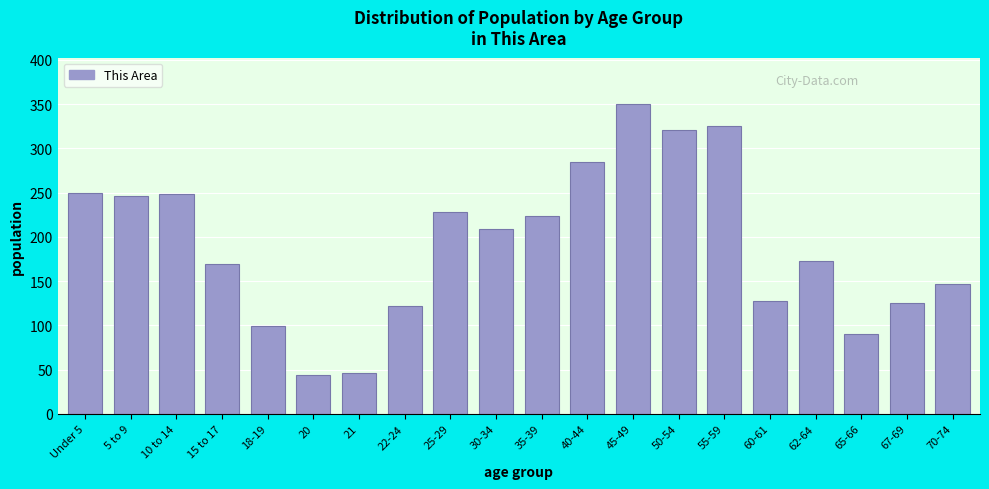

Reading right to left, what are all the values shown in this chart?

70-74=147	67-69=125	65-66=90	62-64=173	60-61=127	55-59=325	50-54=321	45-49=350	40-44=285	35-39=223	30-34=209	25-29=228	22-24=122	21=46	20=44	18-19=99	15 to 17=169	10 to 14=248	5 to 9=246	Under 5=250